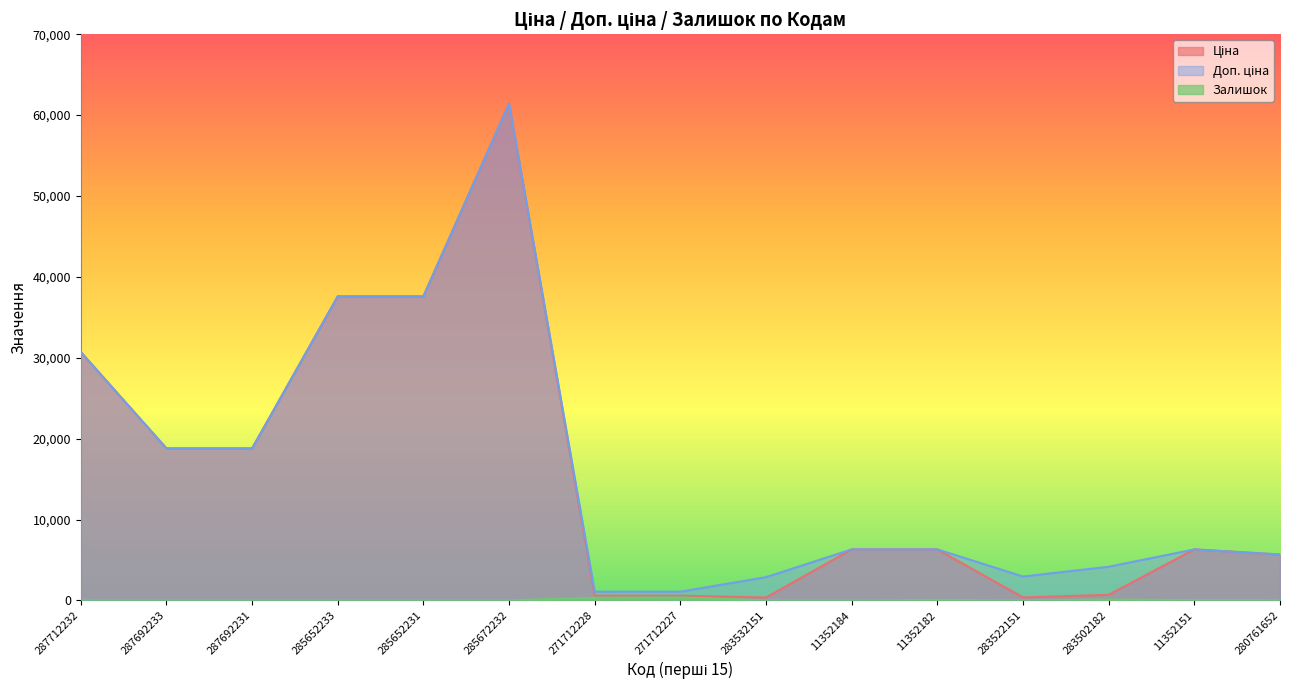

What is the average value of the Доп. ціна series?

16113.1